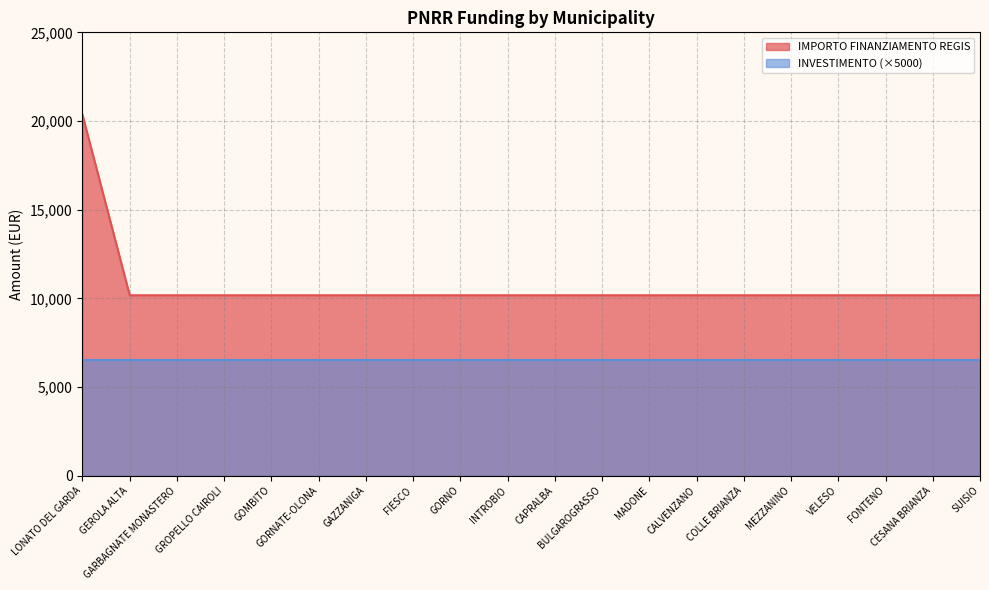

Is it true that the value at GAZZANIGA is 17128?

False